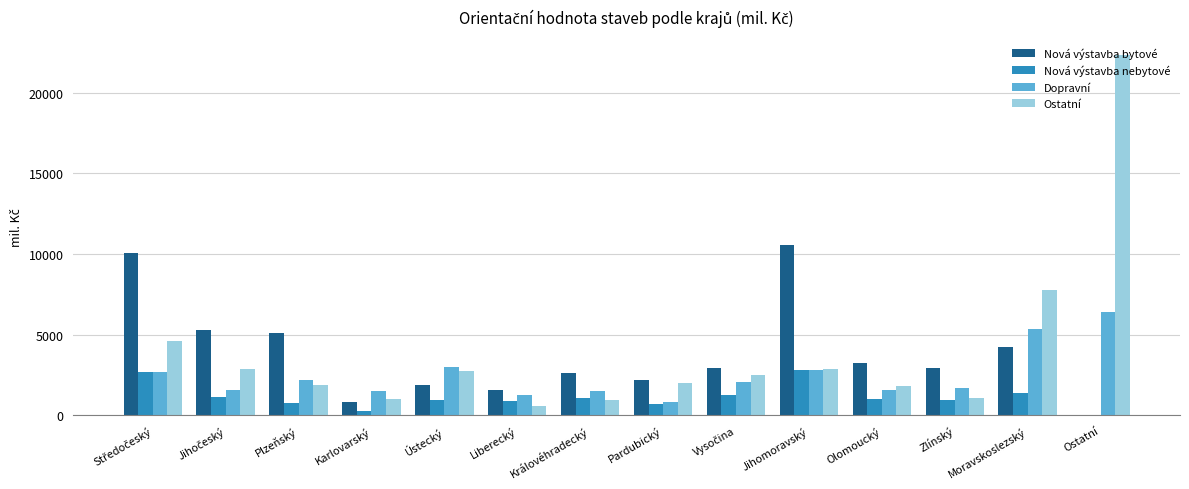

What are all the series names shown in the legend?

Nová výstavba bytové, Nová výstavba nebytové, Dopravní, Ostatní